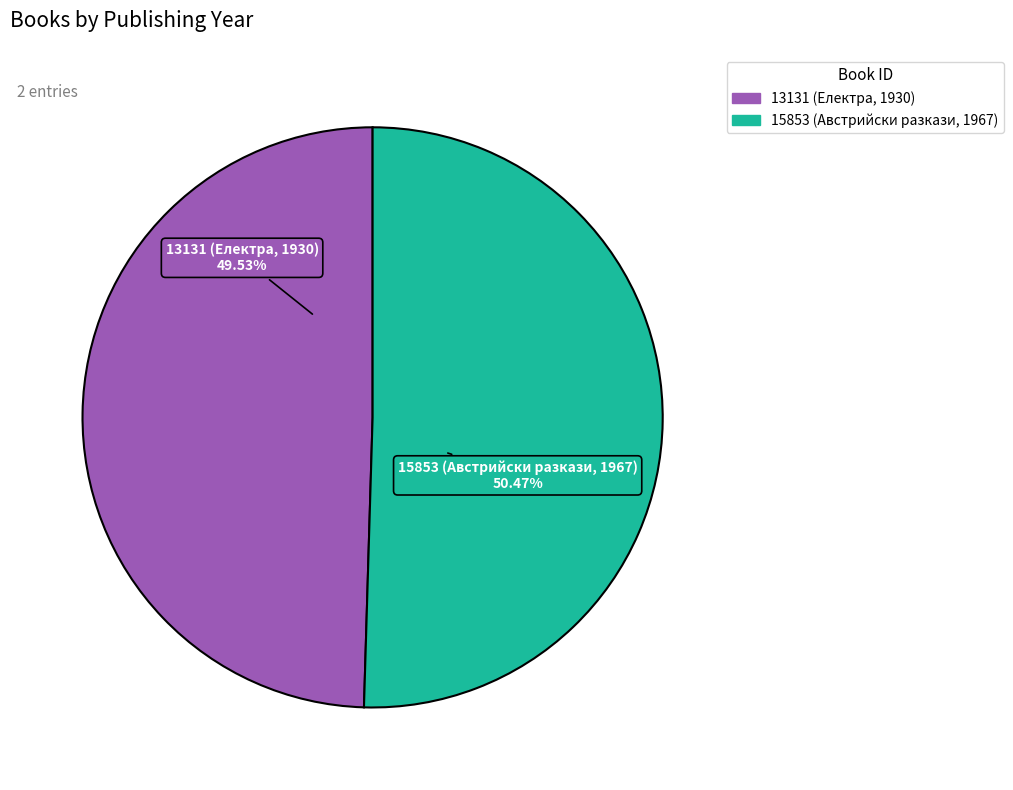

Approximately how many times larger is the value at 15853 compared to 13131?

1.0